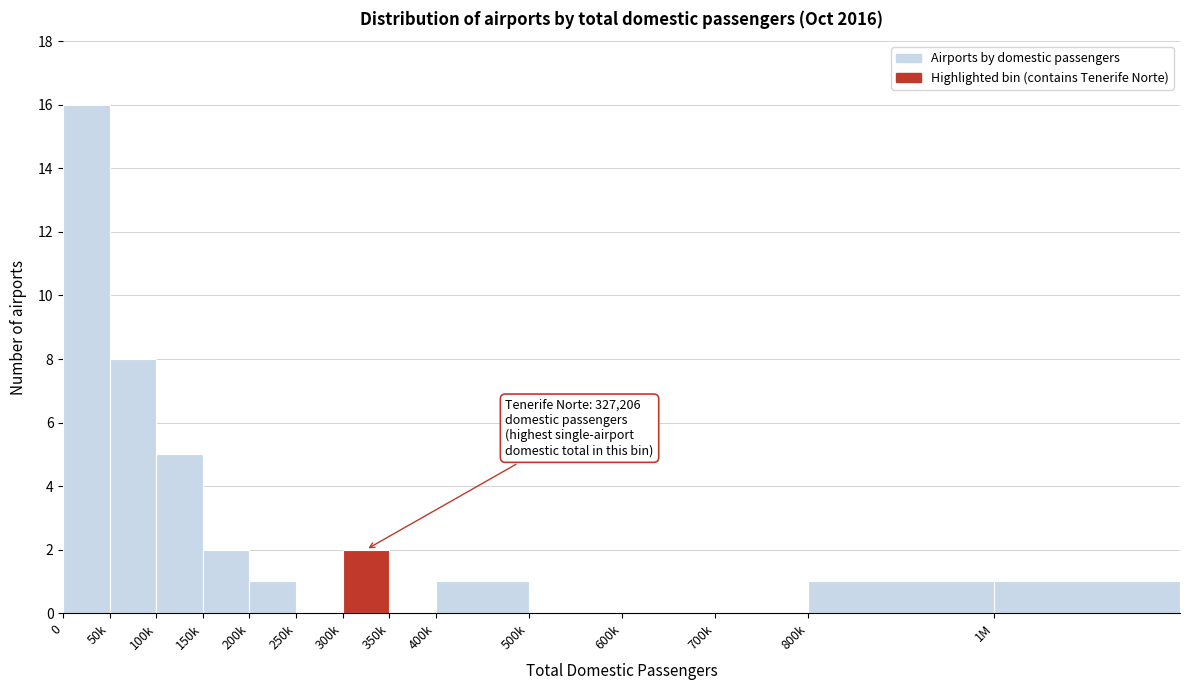

Reading left to right, what are all the values shown in this chart?

0=16	50k=8	100k=5	150k=2	200k=1	250k=0	300k=2	350k=0	400k=1	500k=0	600k=0	700k=0	800k=1	1M=1